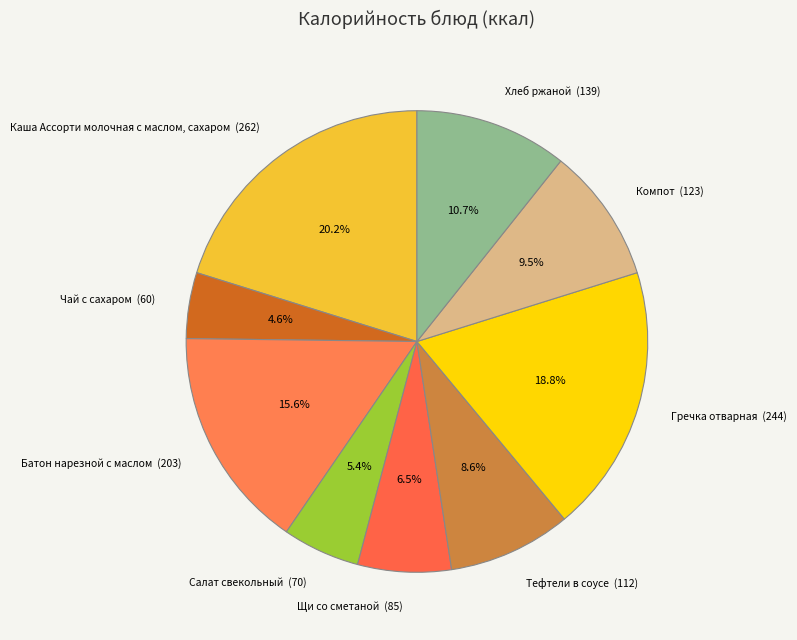

To the nearest percent, what is the average slice percentage?

11%